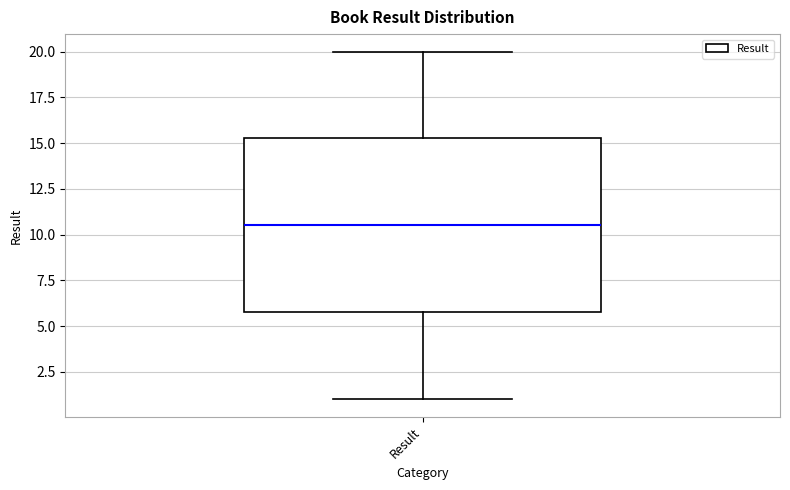

Transcribe this box plot: give where the median line is, the range the box spans, and where the two whiskers end, as read against the y-axis. The values are not printed on the chart, so give them approximately, as read against the axis.

median 10.5, box 6.0 to 15.5, whiskers 1.0 to 20.0